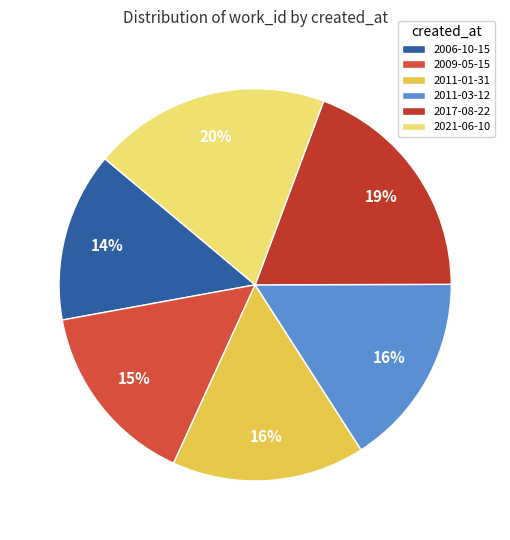

Count the number of slices in the pie.

6